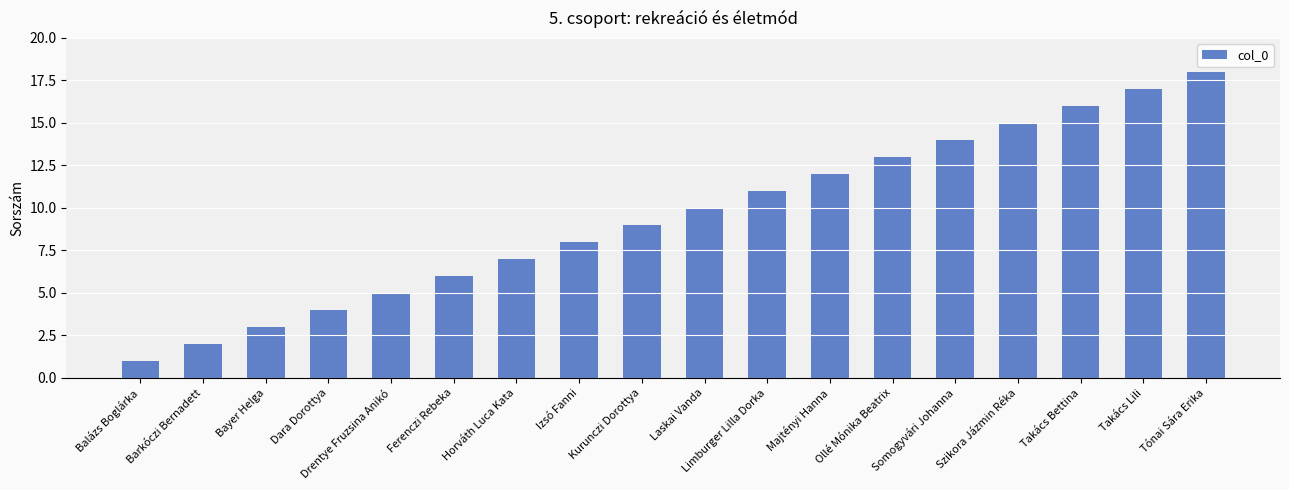

What is the change in value from Drentye Fruzsina Anikó to Limburger Lilla Dorka?

+6